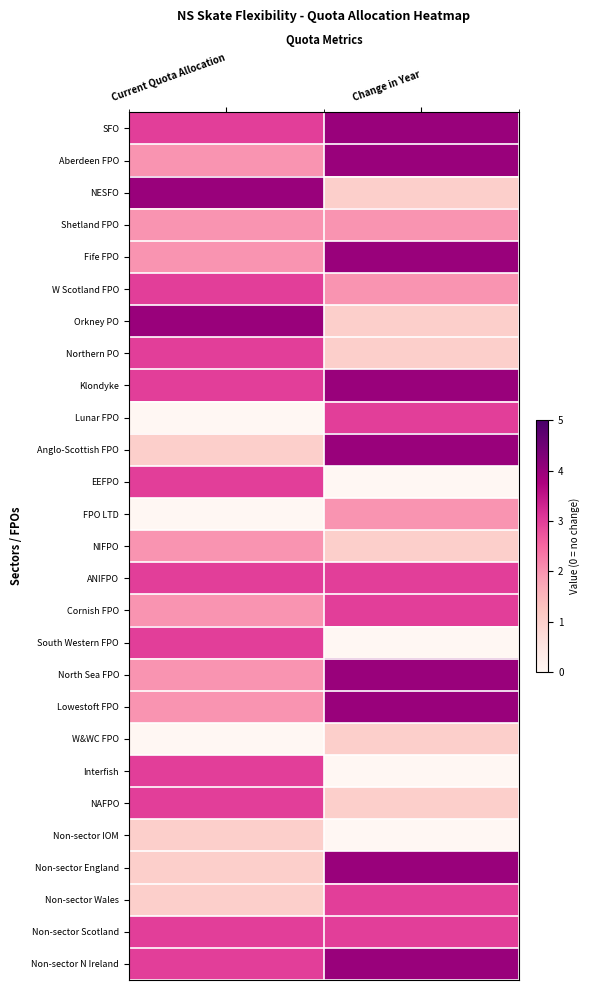

Rank the series at Change in Year from highest to lowest value.

SFO, Aberdeen FPO, Fife FPO, Klondyke, Anglo-Scottish FPO, North Sea FPO, Lowestoft FPO, Non-sector England, Non-sector N Ireland, Lunar FPO, ANIFPO, Cornish FPO, Non-sector Wales, Non-sector Scotland, Shetland FPO, W Scotland FPO, FPO LTD, NESFO, Orkney PO, Northern PO, NIFPO, W&WC FPO, NAFPO, EEFPO, South Western FPO, Interfish, Non-sector IOM